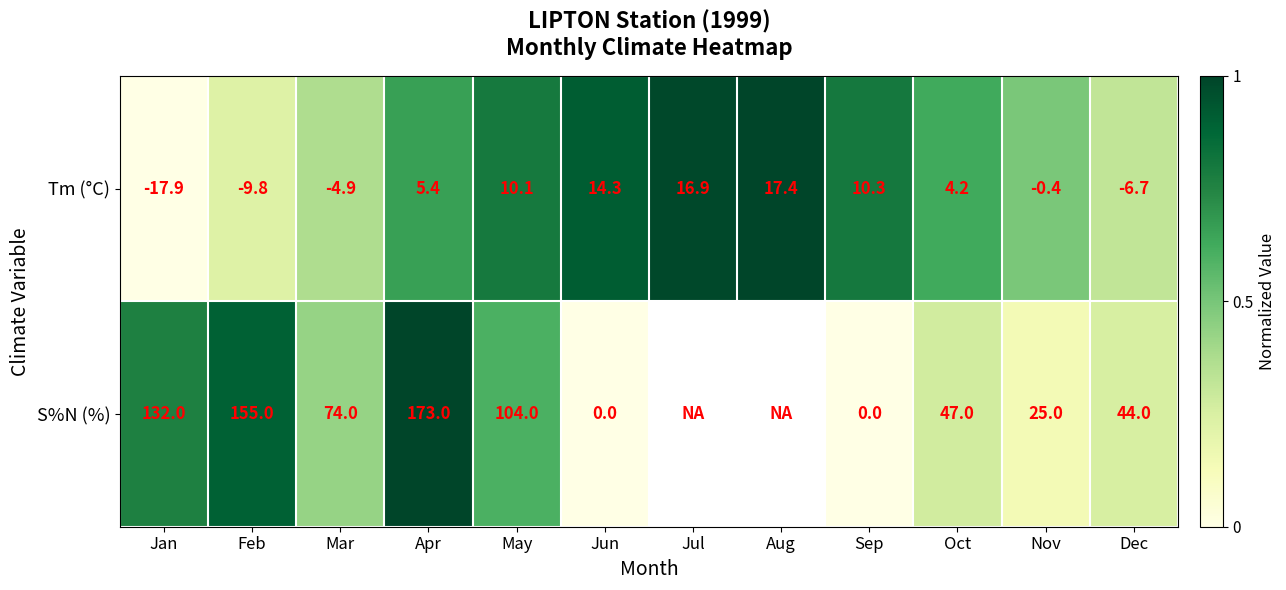

Which series has the widest spread of values?

S%N (%)